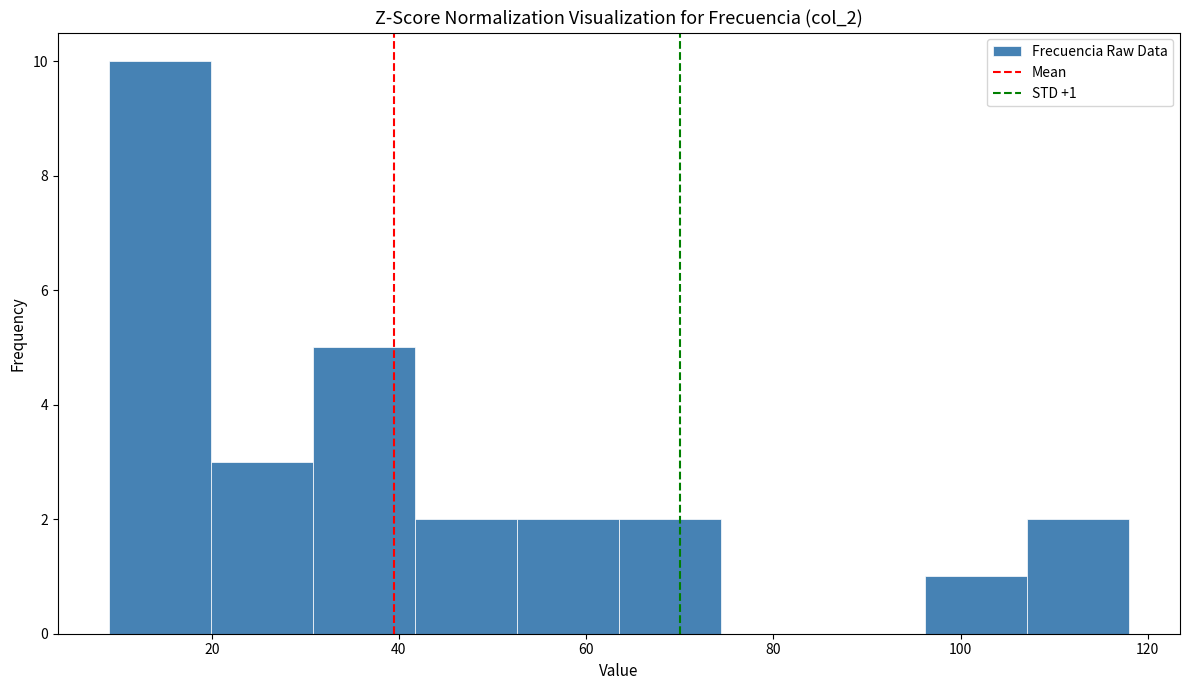

Over which range of the x-axis is the bar tallest?

10 to 20